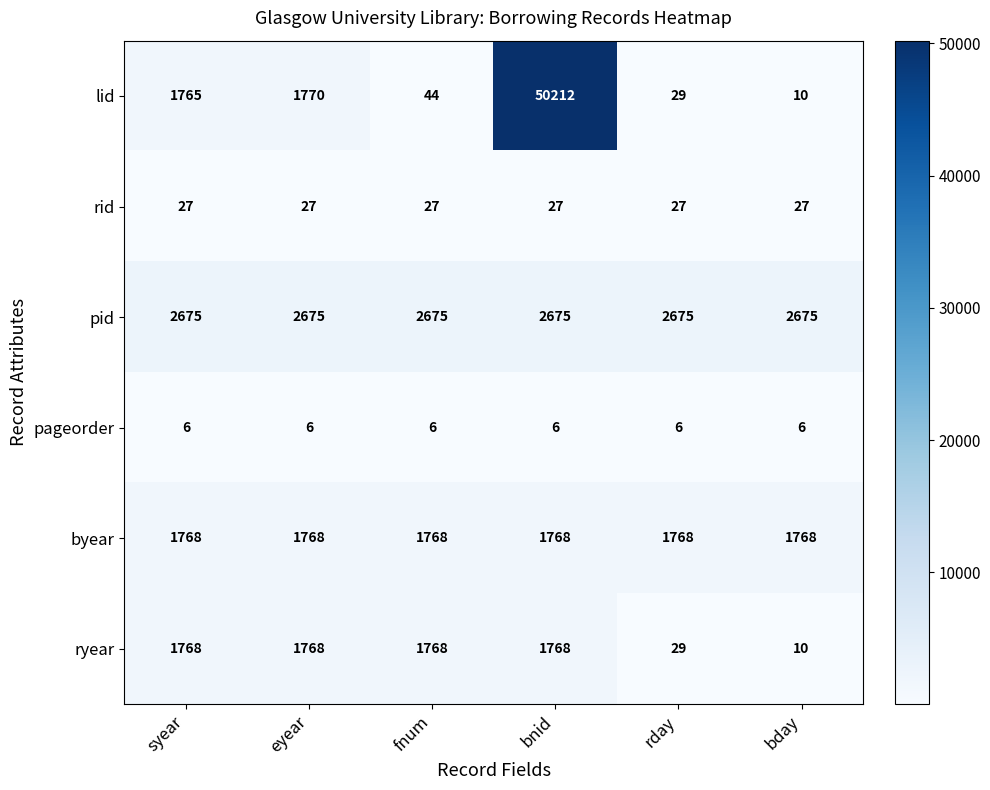

Is it true that pid equals 4209 at eyear?

False